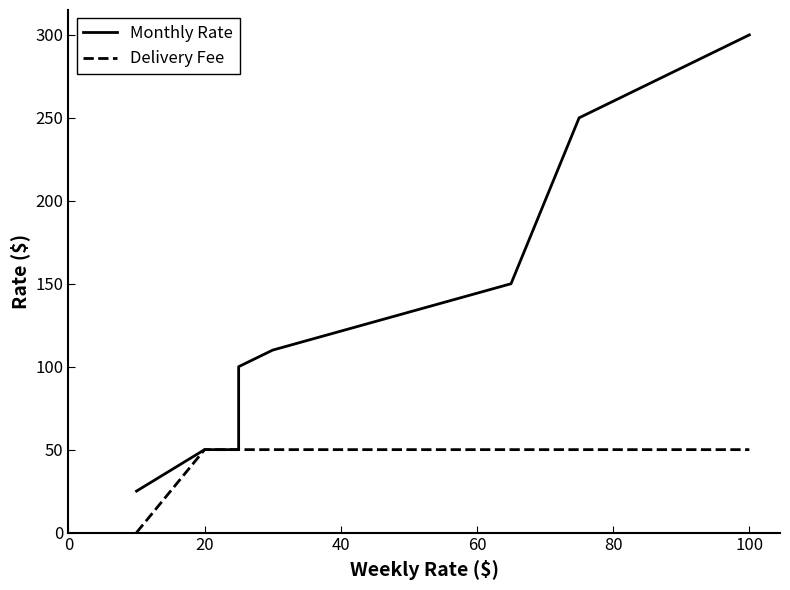

Count the number of data series in this chart.

2